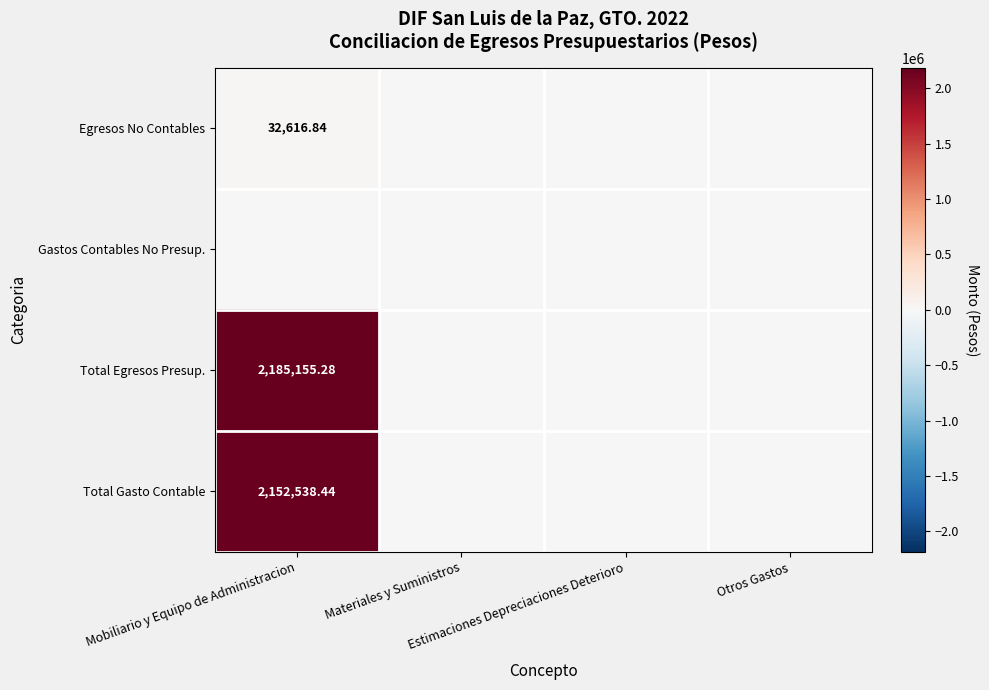

At how many categories does at least one series exceed 1547435?

1